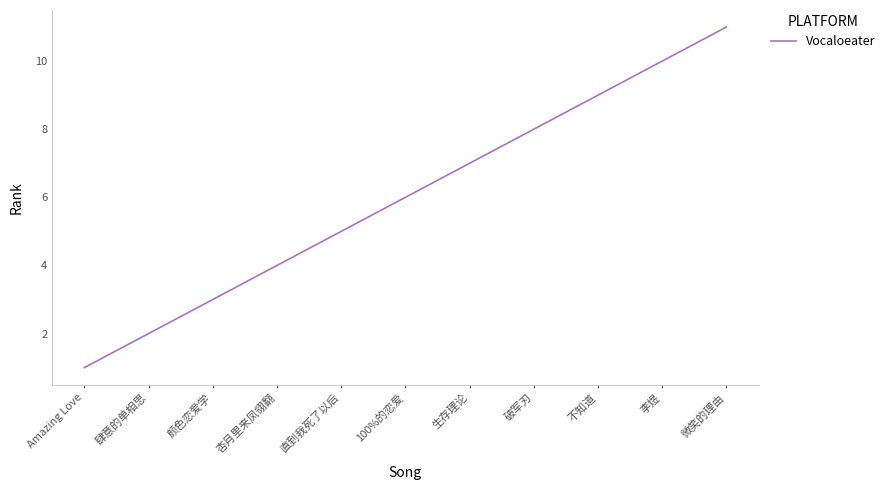

Reading right to left, list all the values displayed in this chart.

微笑的理由=11	李煜=10	不知道=9	破军刃=8	生存理论=7	100%的恋爱=6	直到我死了以后=5	杏月里来凤翎翻=4	颜色恋爱学=3	肆意的单相思=2	Amazing Love=1